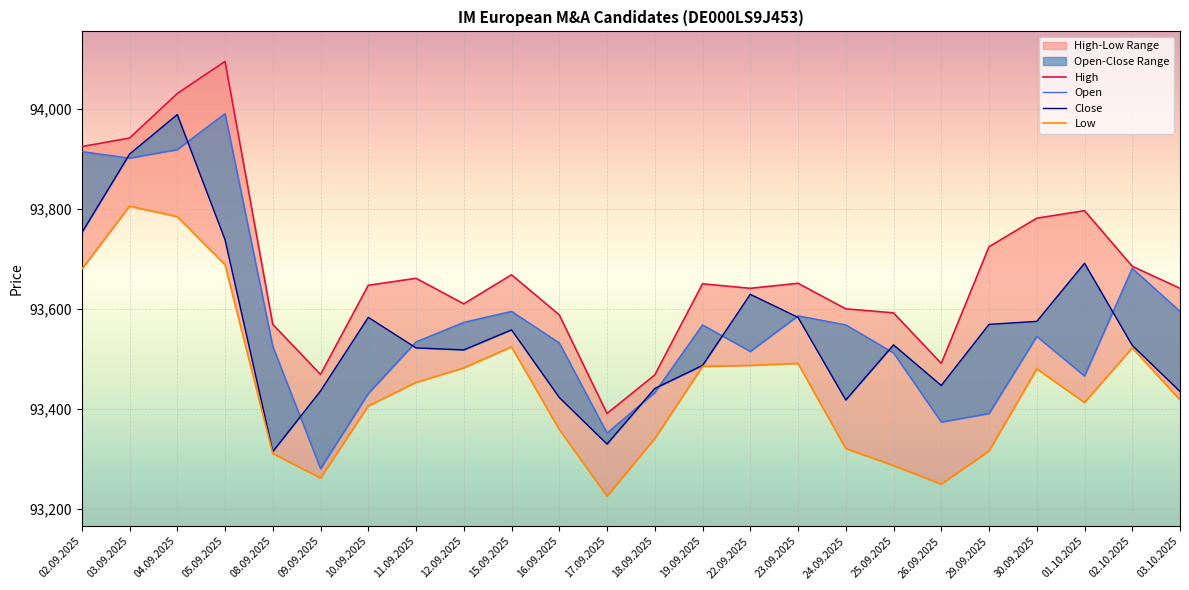

How many interior local valleys does the High series have?

5